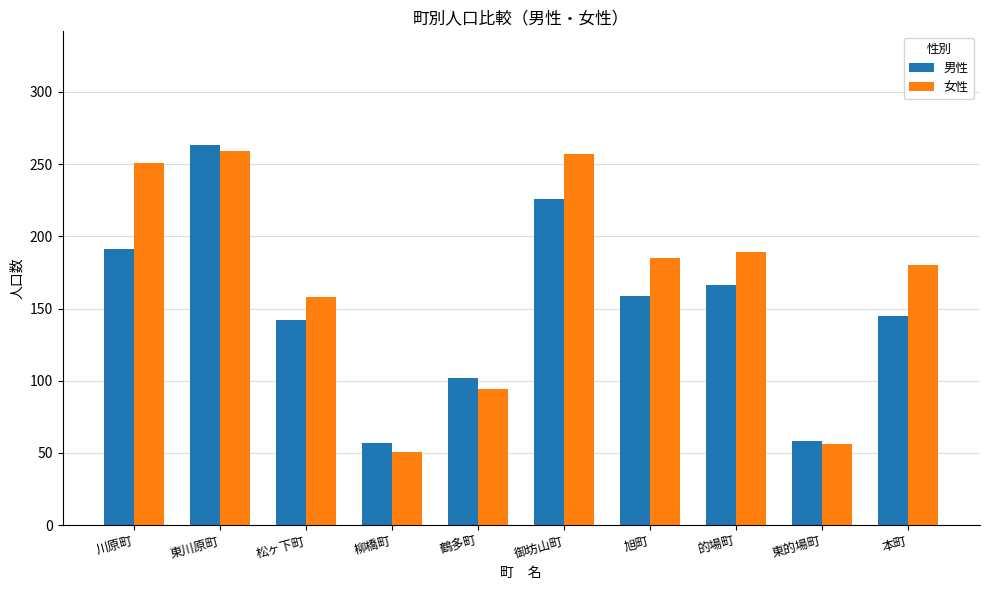

Which series has the largest total across all categories?

女性